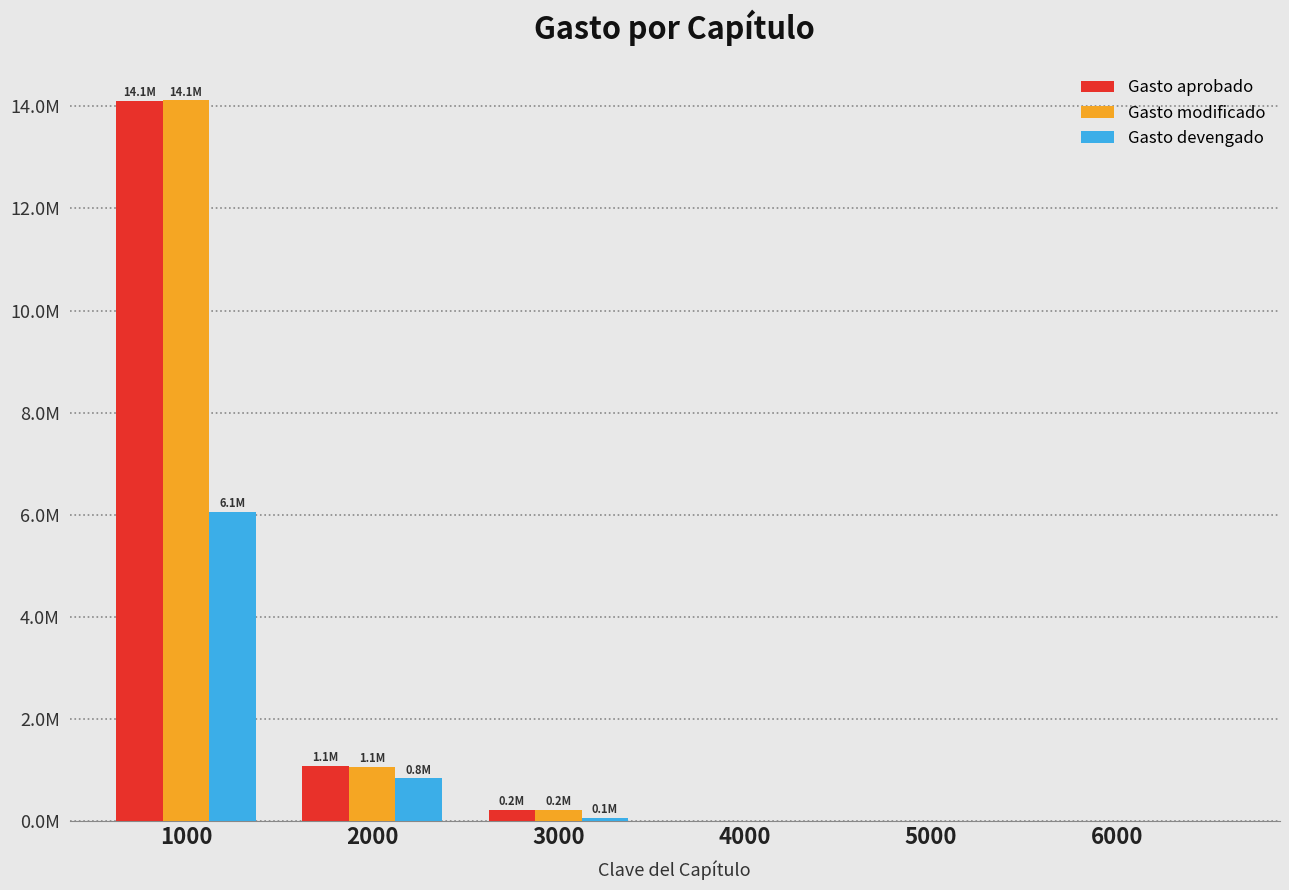

Rank the series by their maximum value, from highest to lowest.

Gasto modificado, Gasto aprobado, Gasto devengado